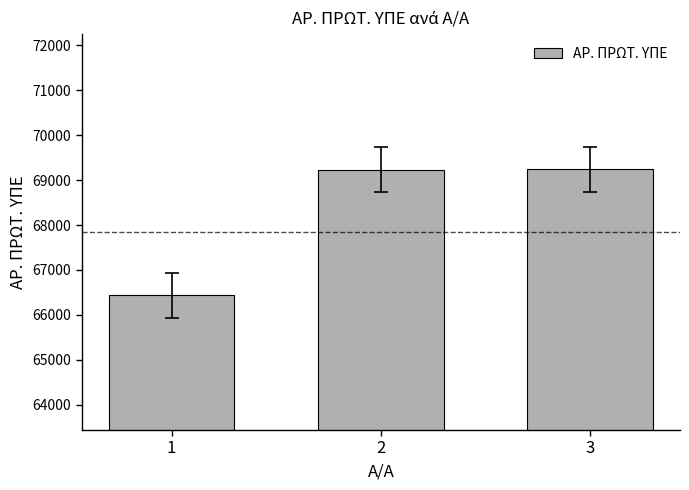

What value does the data have at 2, to the nearest 10?

69230